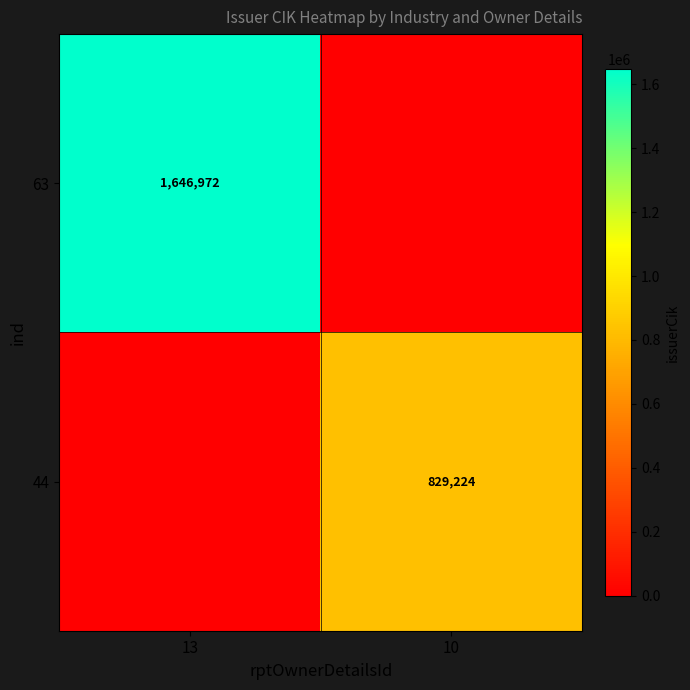

Is it true that 44 equals 499664 at 10?

False